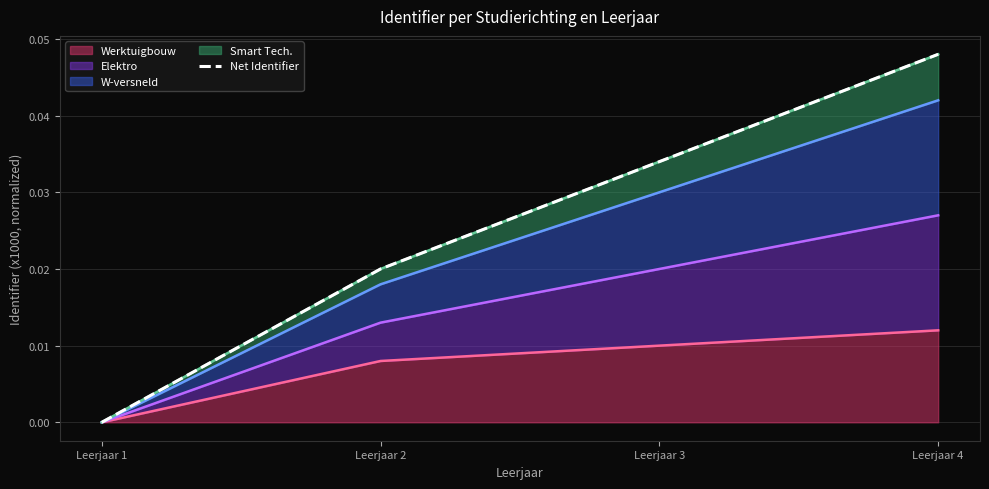

True or false: the data has more than 2 interior local peaks.

False